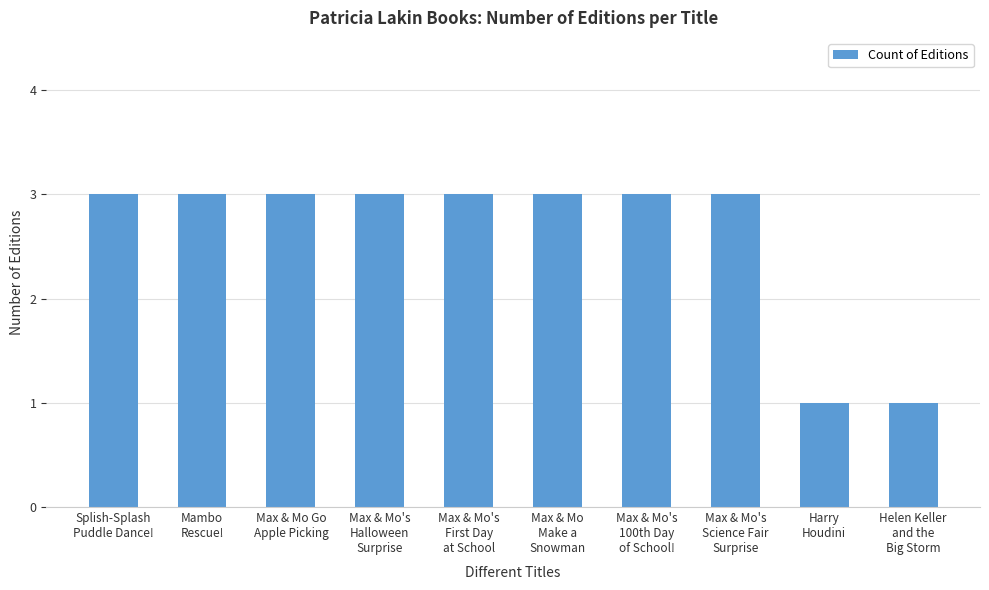

Read the value at Max & Mo's
Halloween
Surprise.

3